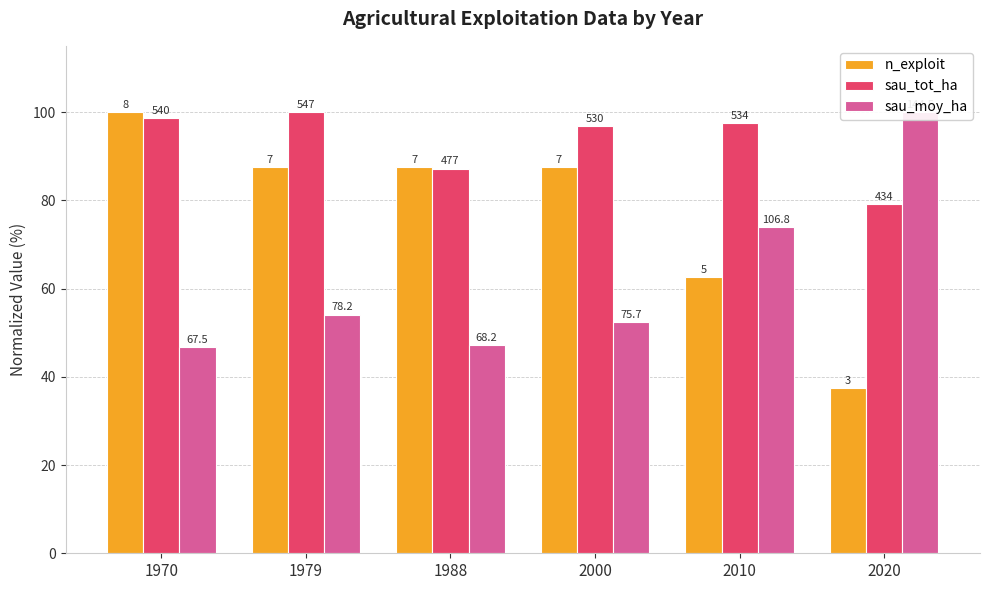

Which series has the largest total across all categories?

sau_tot_ha